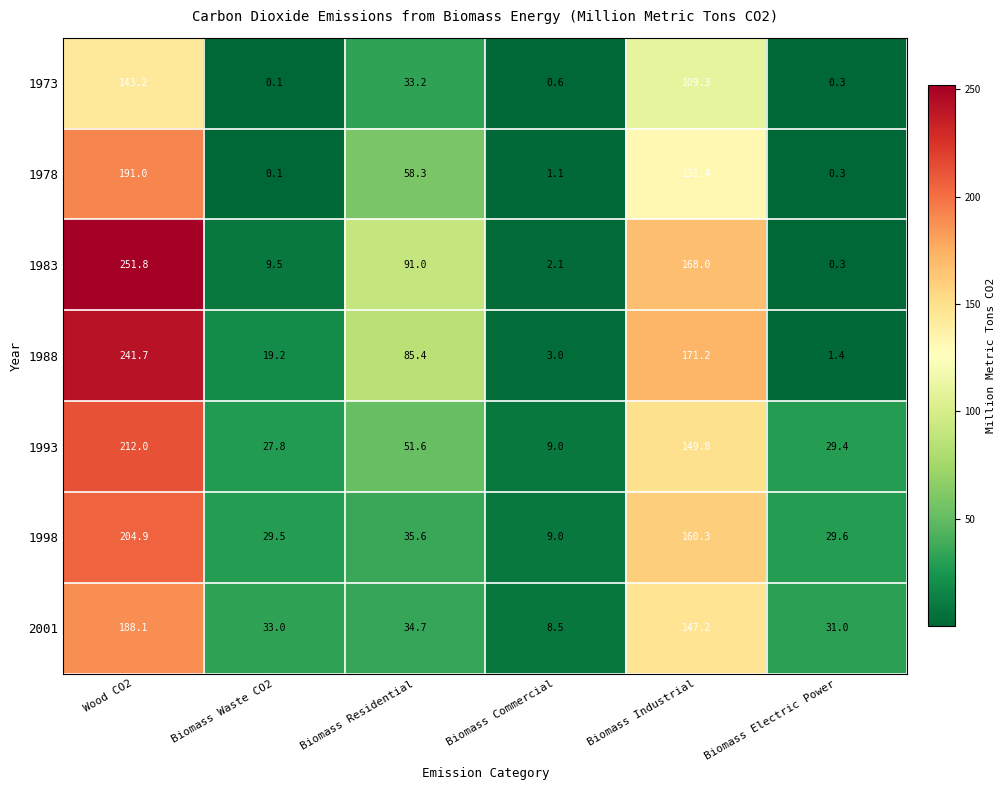

What is the smallest value displayed?

0.1